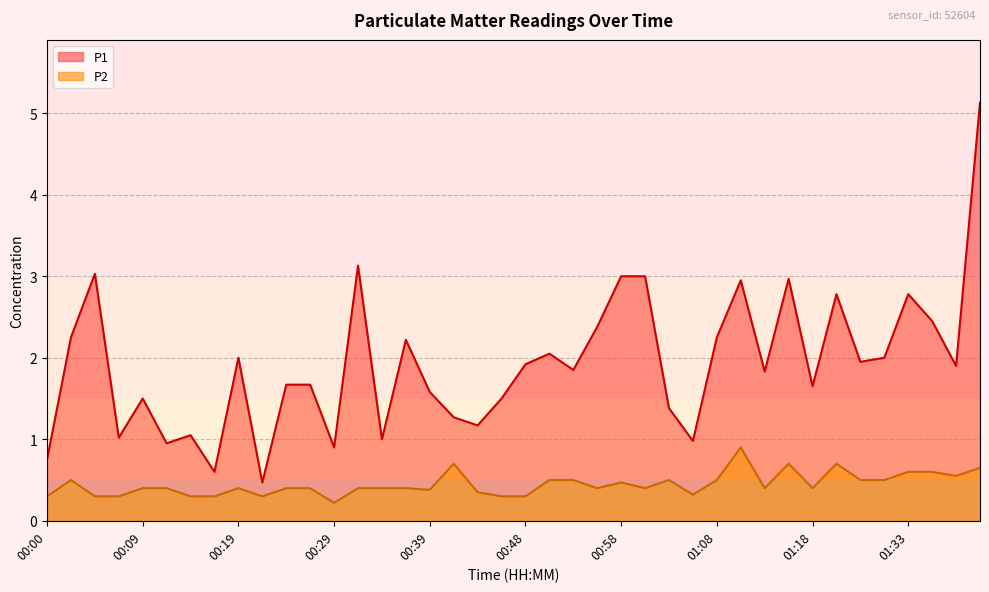

Rank the series by their average value, from lowest to highest.

P2, P1